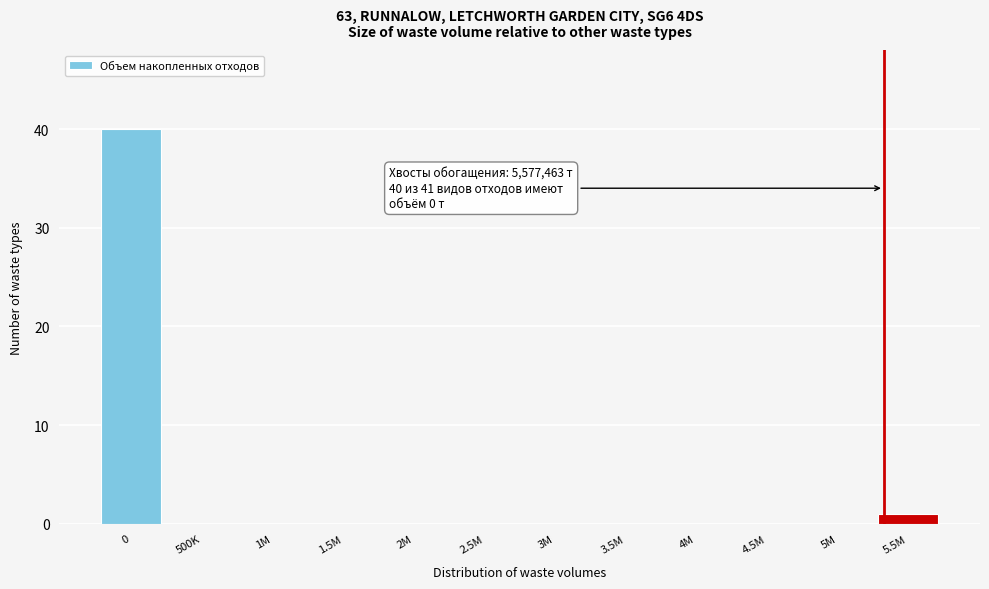

Reading left to right, extract all data points from this chart.

0=40	500K=0	1M=0	1.5M=0	2M=0	2.5M=0	3M=0	3.5M=0	4M=0	4.5M=0	5M=0	5.5M=1